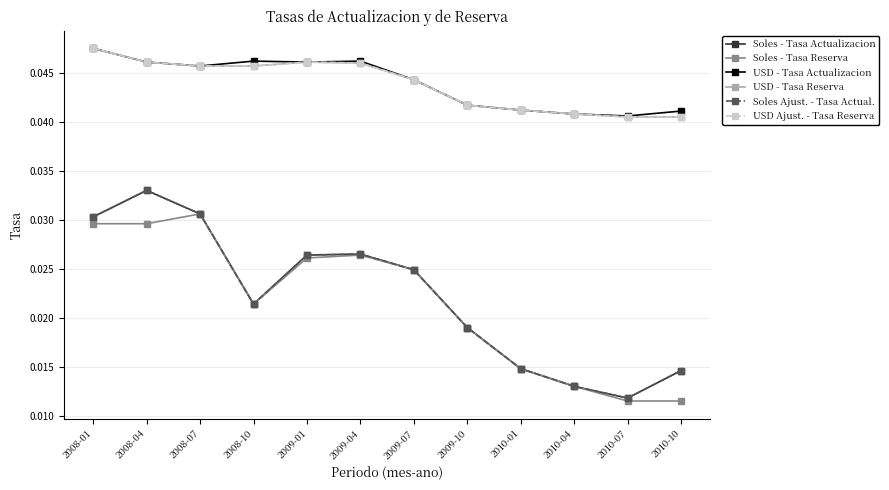

True or false: Soles - Tasa Actualizacion has a value of 0.0 at 2009-04.

True